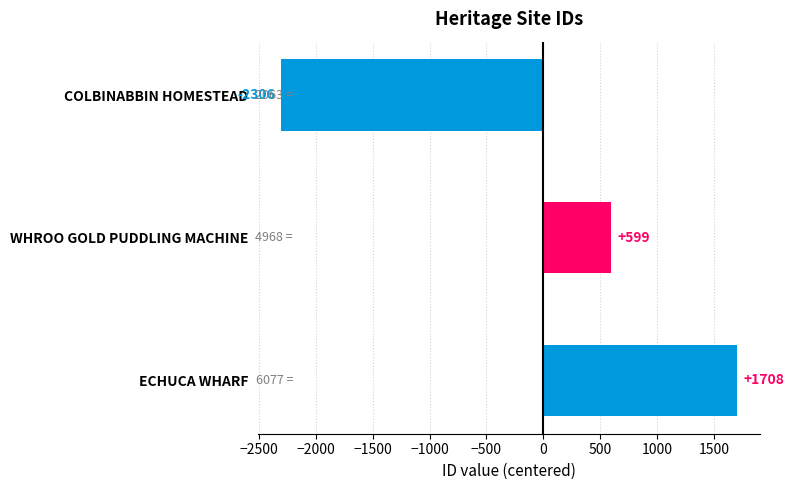

True or false: the data shows 820.2 at WHROO GOLD PUDDLING MACHINE.

False